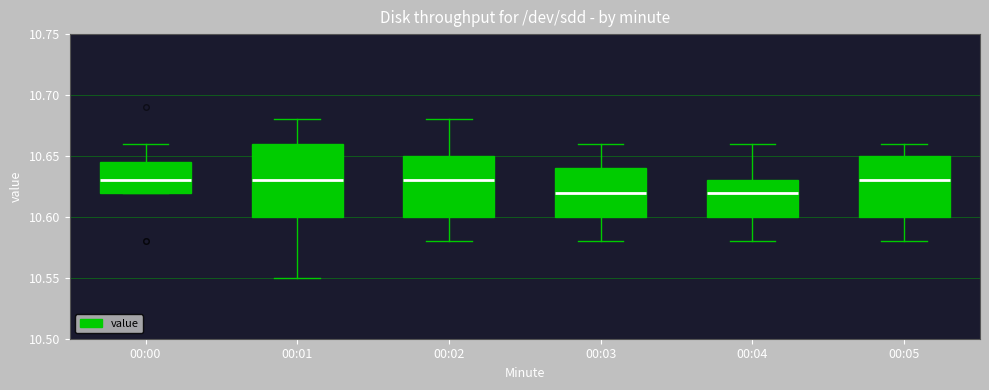

Where does the lower whisker of the box for 00:03 end on the y-axis? The values are not printed on the chart, so give them approximately, as read against the axis.

10.580